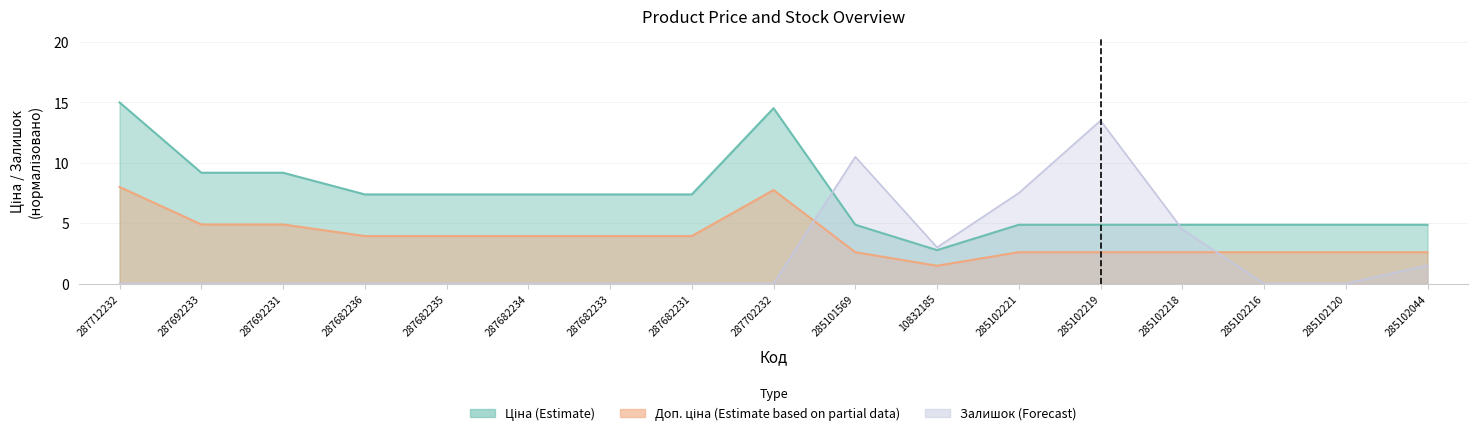

At which category does Ціна reach its first local peak?

287702232